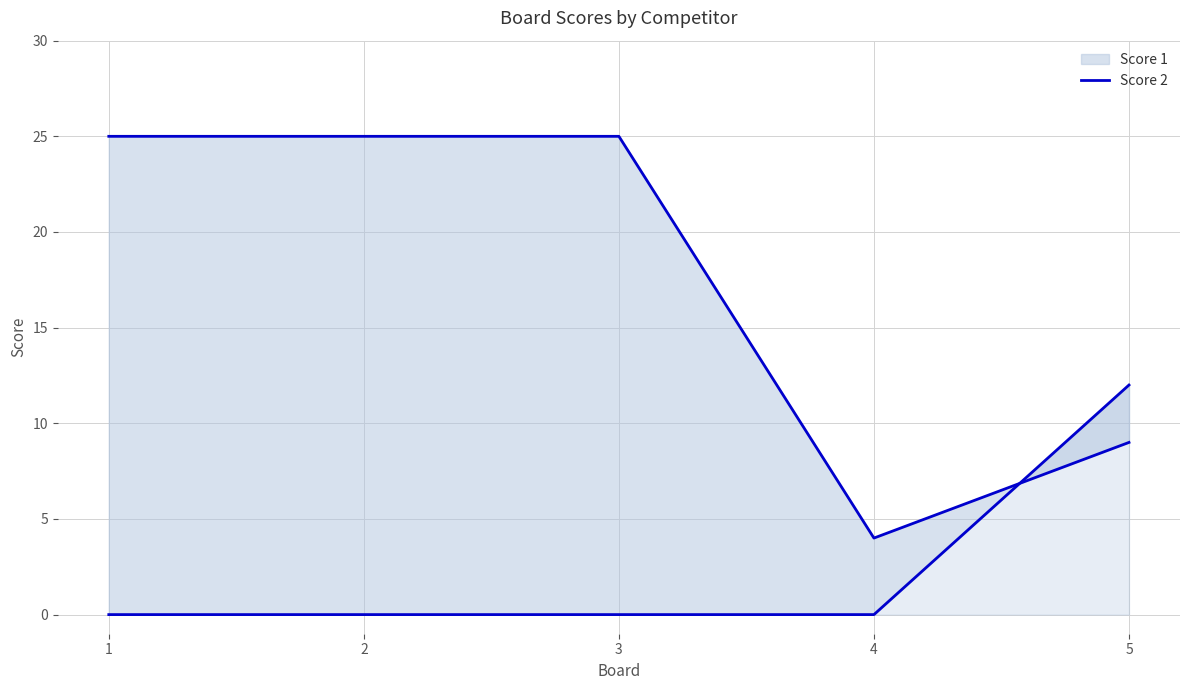

What is the total value across all series at 4?

4